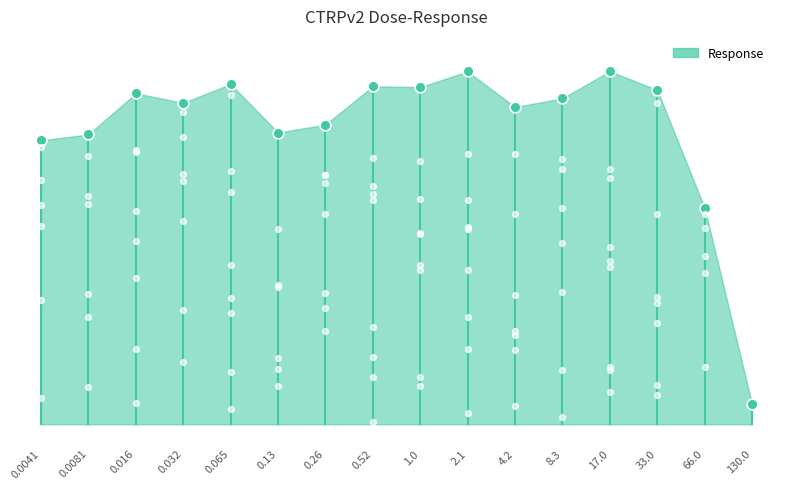

What is the ratio of the value at 130.0 to the value at 66.0?

0.1